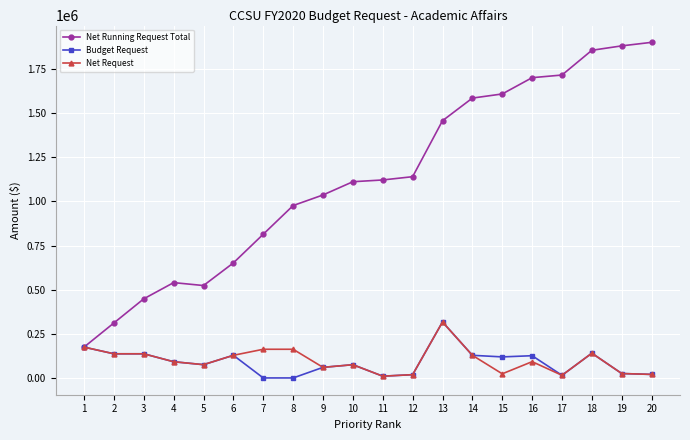

True or false: Budget Request has more than 1 points higher than both neighbors.

True